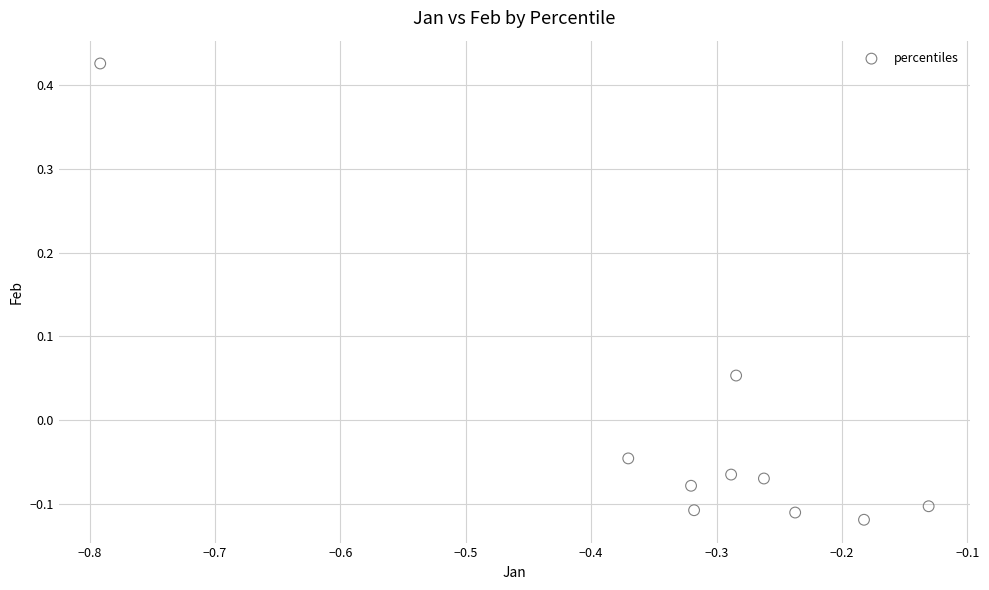

What is the range of X values (max minus min)?

0.7